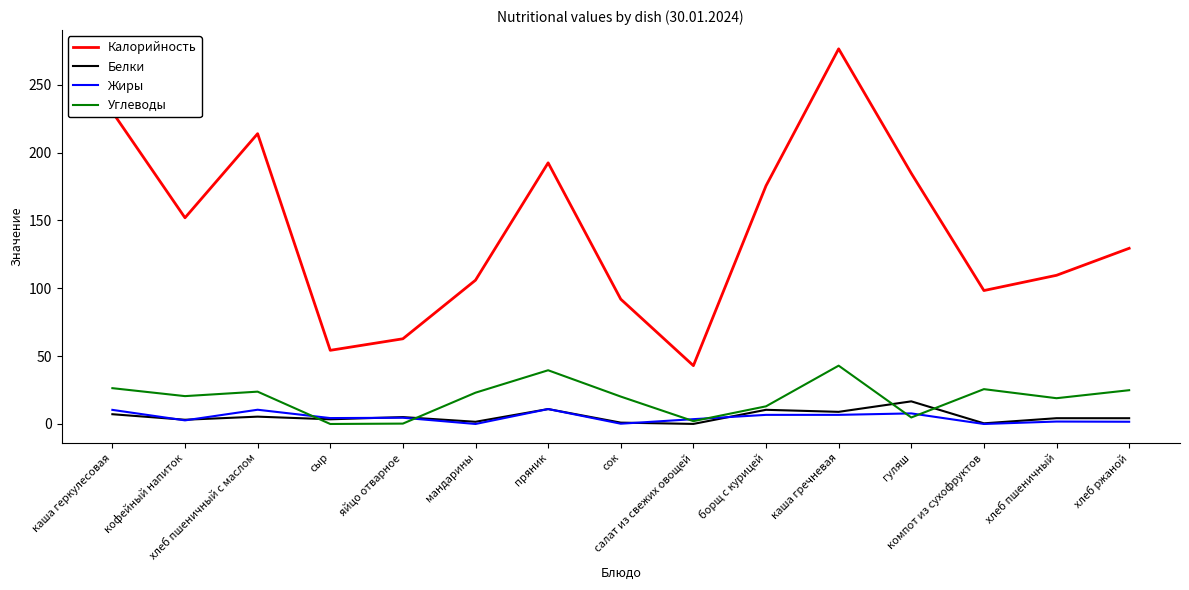

In Углеводы, how many points are higher than both neighbors (excluding endpoints)?

4